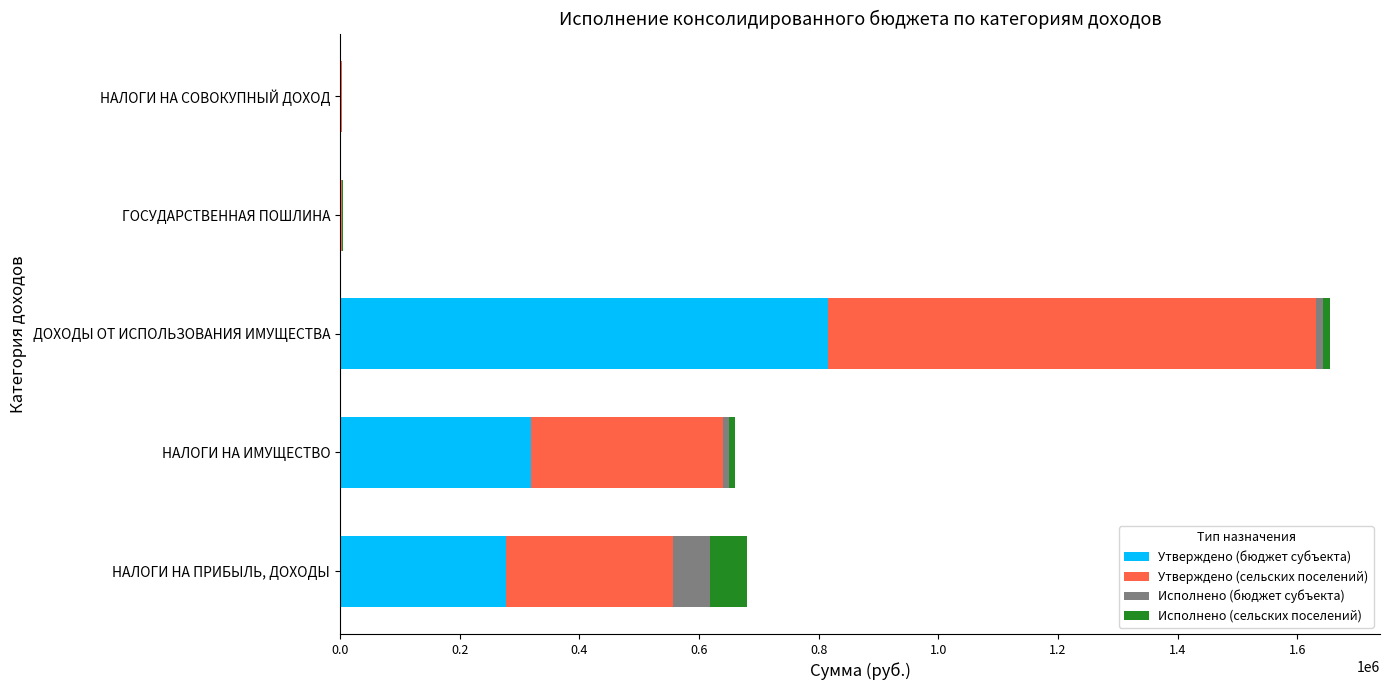

At which label is Утверждено (бюджет субъекта) closest to 409000?

НАЛОГИ НА ИМУЩЕСТВО